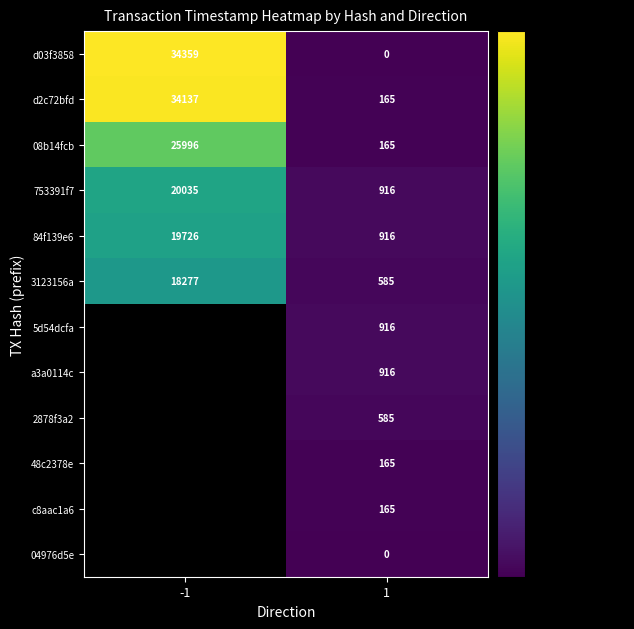

How many series are shown in this chart?

12